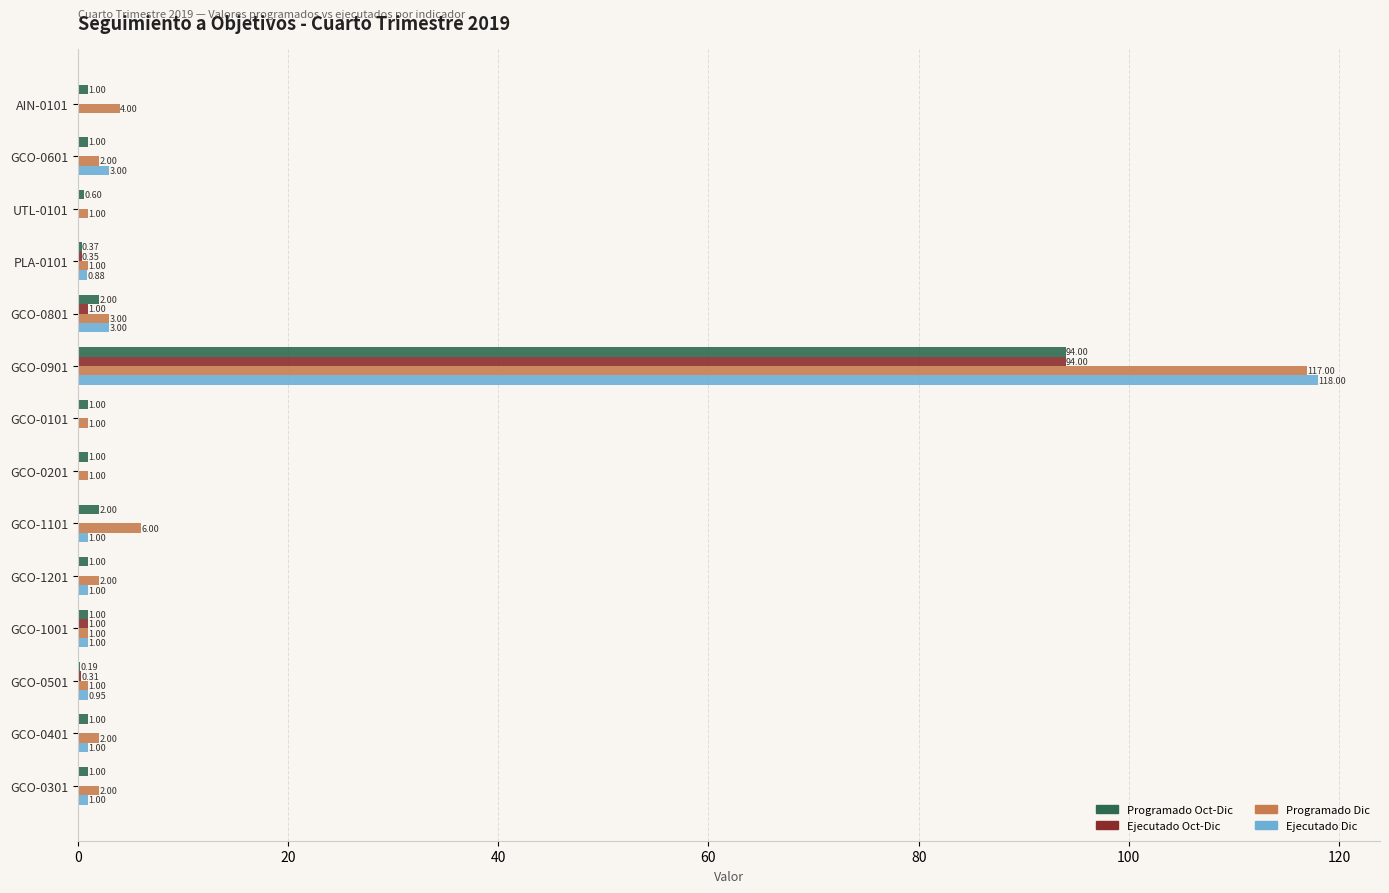

Which series has the largest total across all categories?

Programado Dic